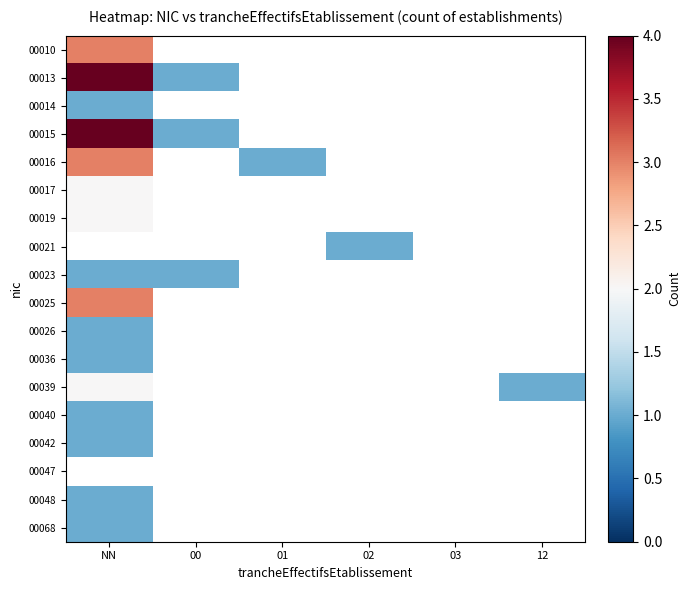

At how many categories does at least one series exceed 2?

1